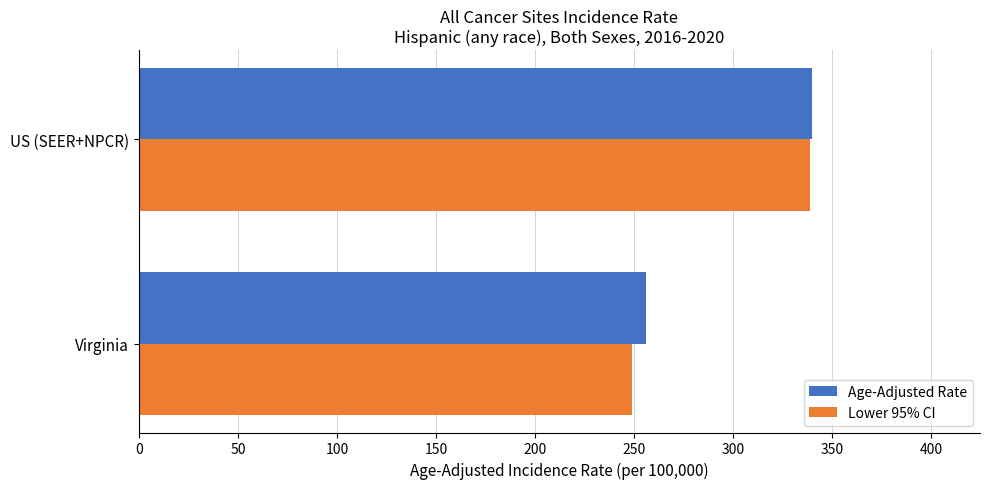

Is it true that Age-Adjusted Rate equals 562.5 at US (SEER+NPCR)?

False